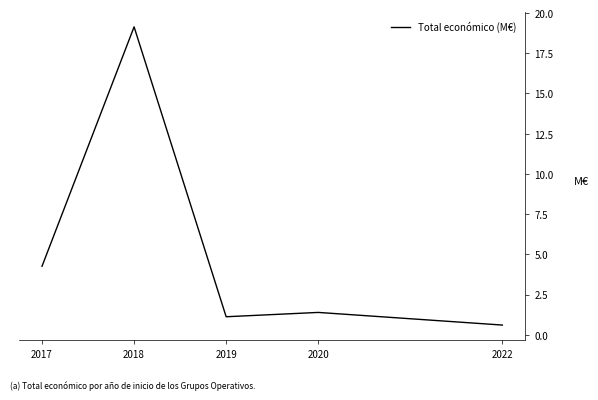

Reading left to right, extract all data points from this chart.

2017=4.3	2018=19.1	2019=1.1	2020=1.4	2022=0.6